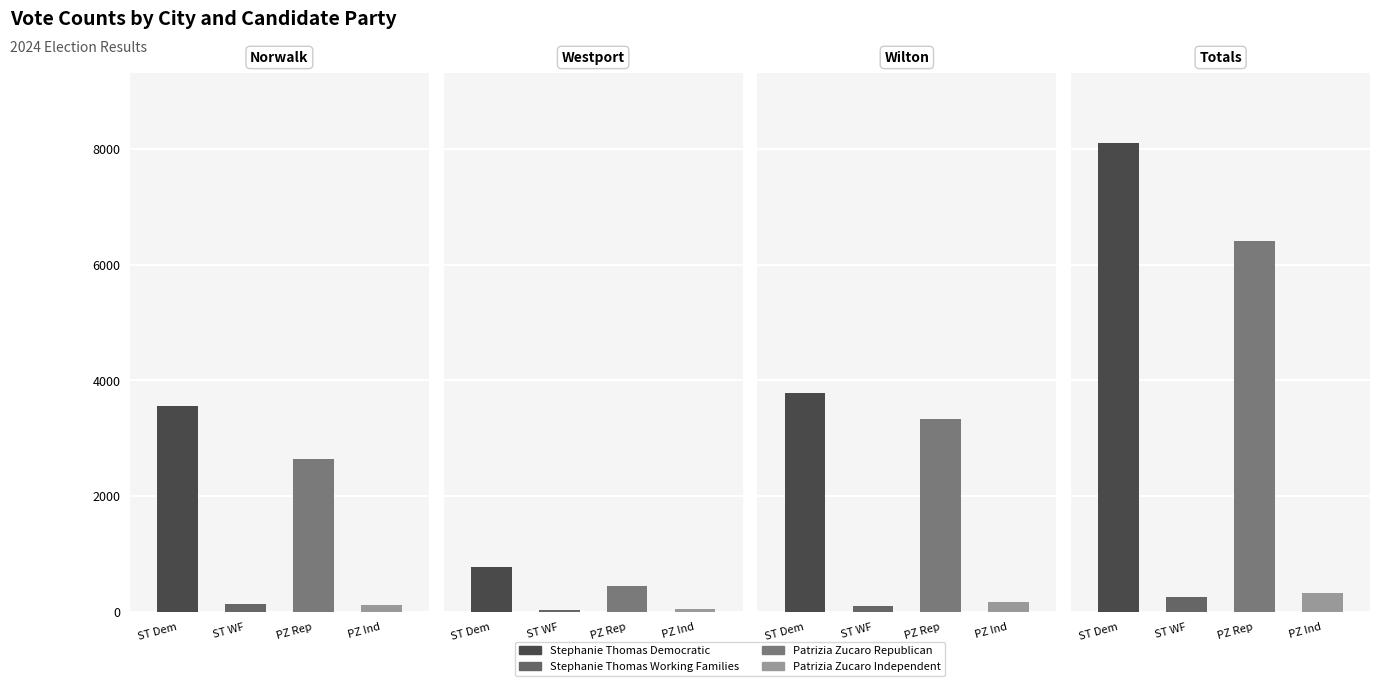

Which series has the widest spread of values?

Stephanie Thomas Democratic